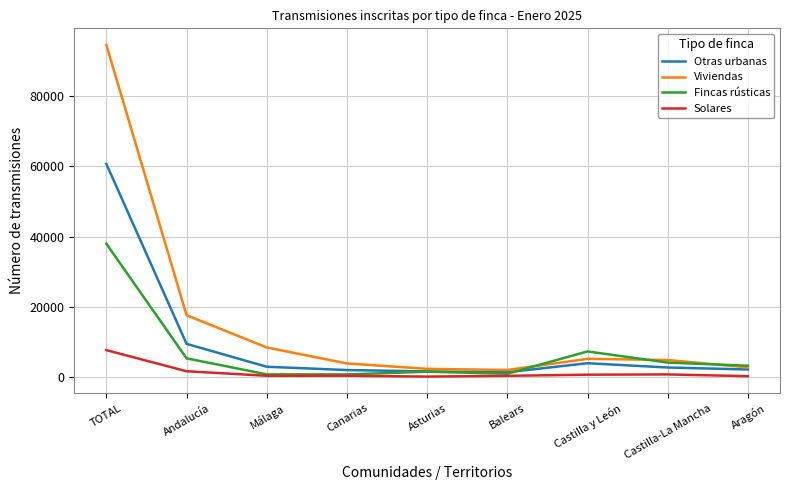

True or false: Viviendas and Solares cross at least once.

False